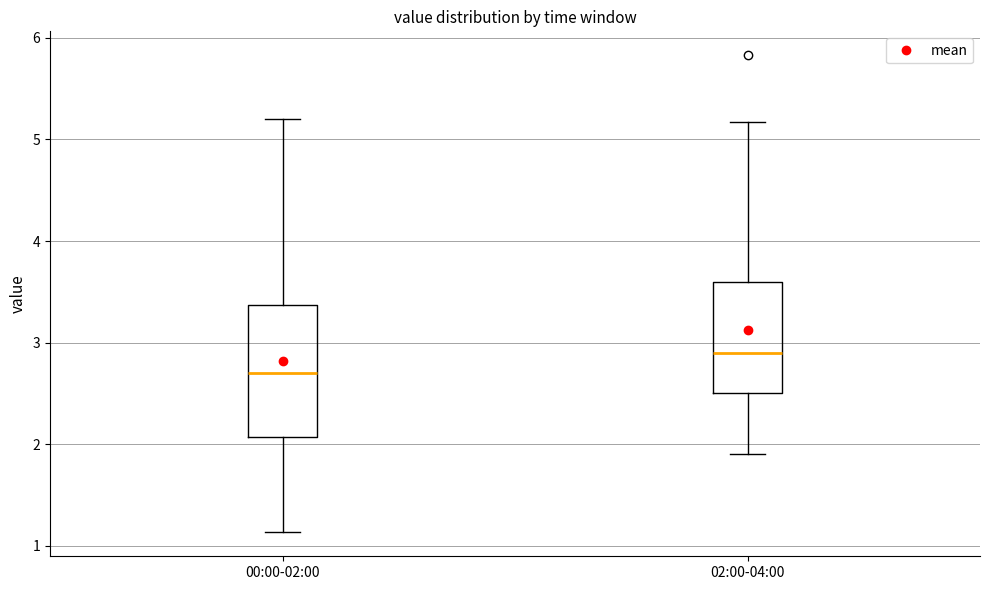

Reading left to right, transcribe this box plot: for each box, give where its median line is, the range the box spans, and where its two whiskers end, as read against the y-axis. The values are not printed on the chart, so give them approximately, as read against the axis.

00:00-02:00: median 2.7, box 2.1 to 3.4, whiskers 1.1 to 5.2
02:00-04:00: median 2.9, box 2.5 to 3.6, whiskers 1.9 to 5.2